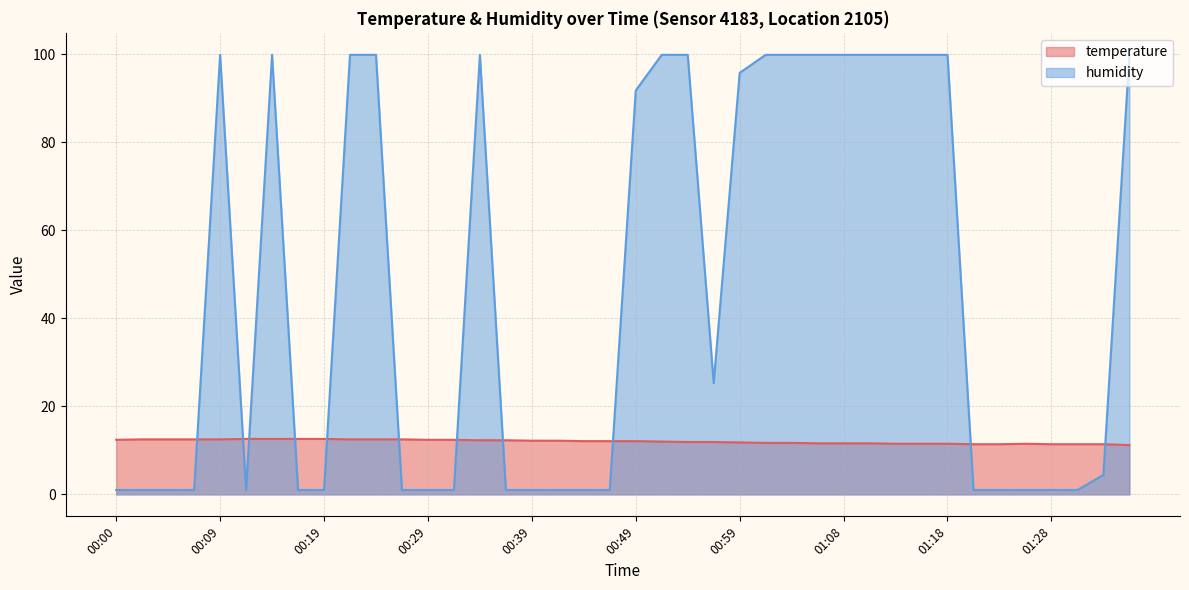

Reading left to right, extract all data points from this chart.

temperature: 00:00=12.4	00:02=12.5	00:05=12.5	00:07=12.5	00:09=12.5	00:12=12.6	00:14=12.6	00:17=12.6	00:19=12.6	00:22=12.5	00:24=12.5	00:27=12.5	00:29=12.4	00:32=12.4	00:34=12.3	00:36=12.3	00:39=12.2	00:41=12.2	00:44=12.1	00:46=12.1	00:49=12.1	00:51=12.0	00:54=11.9	00:56=11.9	00:59=11.8	01:01=11.7	01:03=11.7	01:06=11.6	01:08=11.6	01:11=11.6	01:13=11.5	01:16=11.5	01:18=11.5	01:21=11.4	01:23=11.4	01:26=11.5	01:28=11.4	01:31=11.4	01:33=11.4	01:35=11.2
humidity: 00:00=1.0	00:02=1.0	00:05=1.0	00:07=1.0	00:09=99.9	00:12=1.0	00:14=99.9	00:17=1.0	00:19=1.0	00:22=99.9	00:24=99.9	00:27=1.0	00:29=1.0	00:32=1.0	00:34=99.9	00:36=1.0	00:39=1.0	00:41=1.0	00:44=1.0	00:46=1.0	00:49=91.8	00:51=99.9	00:54=99.9	00:56=25.3	00:59=95.8	01:01=99.9	01:03=99.9	01:06=99.9	01:08=99.9	01:11=99.9	01:13=99.9	01:16=99.9	01:18=99.9	01:21=1.0	01:23=1.0	01:26=1.0	01:28=1.0	01:31=1.0	01:33=4.4	01:35=99.9